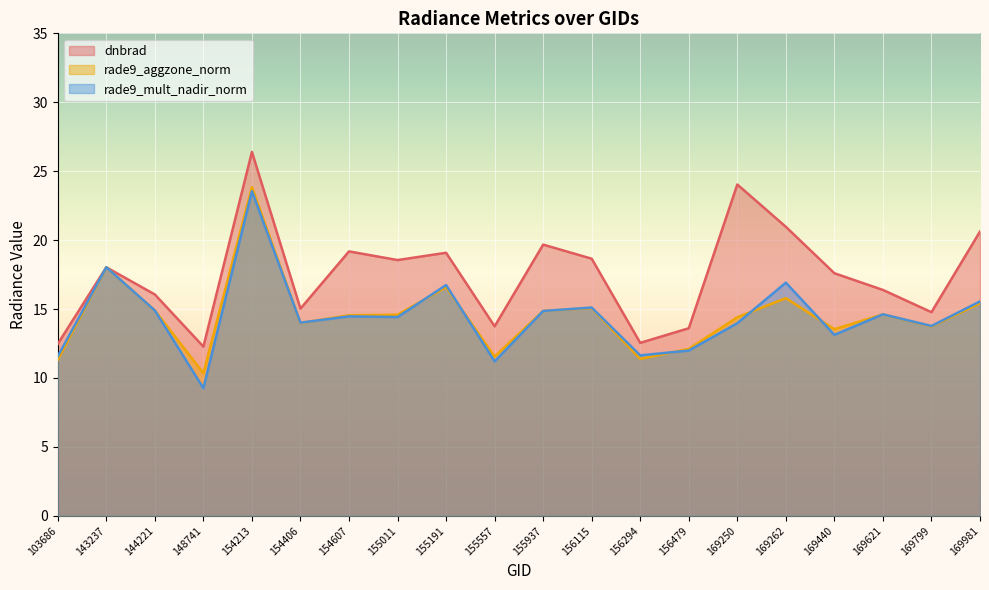

How many distinct data groups are displayed?

3